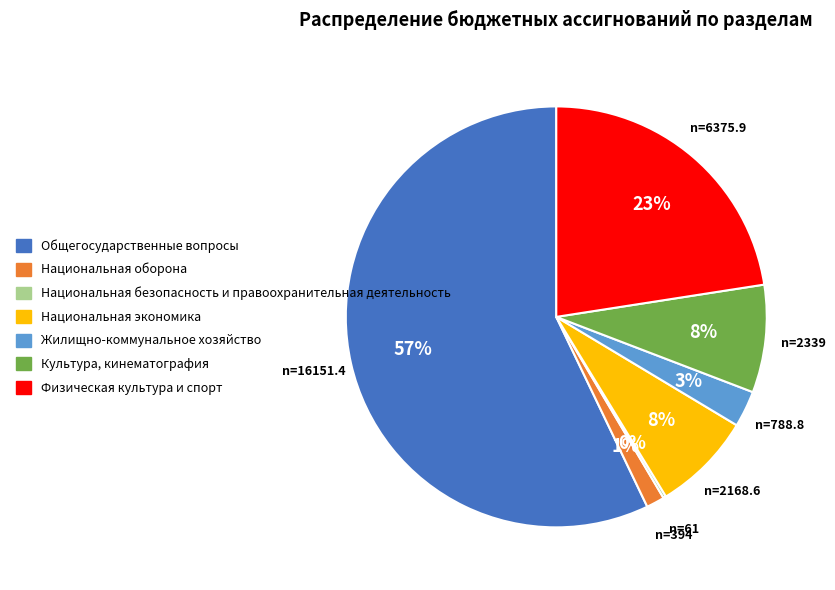

Is the sum of Физическая культура и спорт and Общегосударственные вопросы greater than half?

Yes